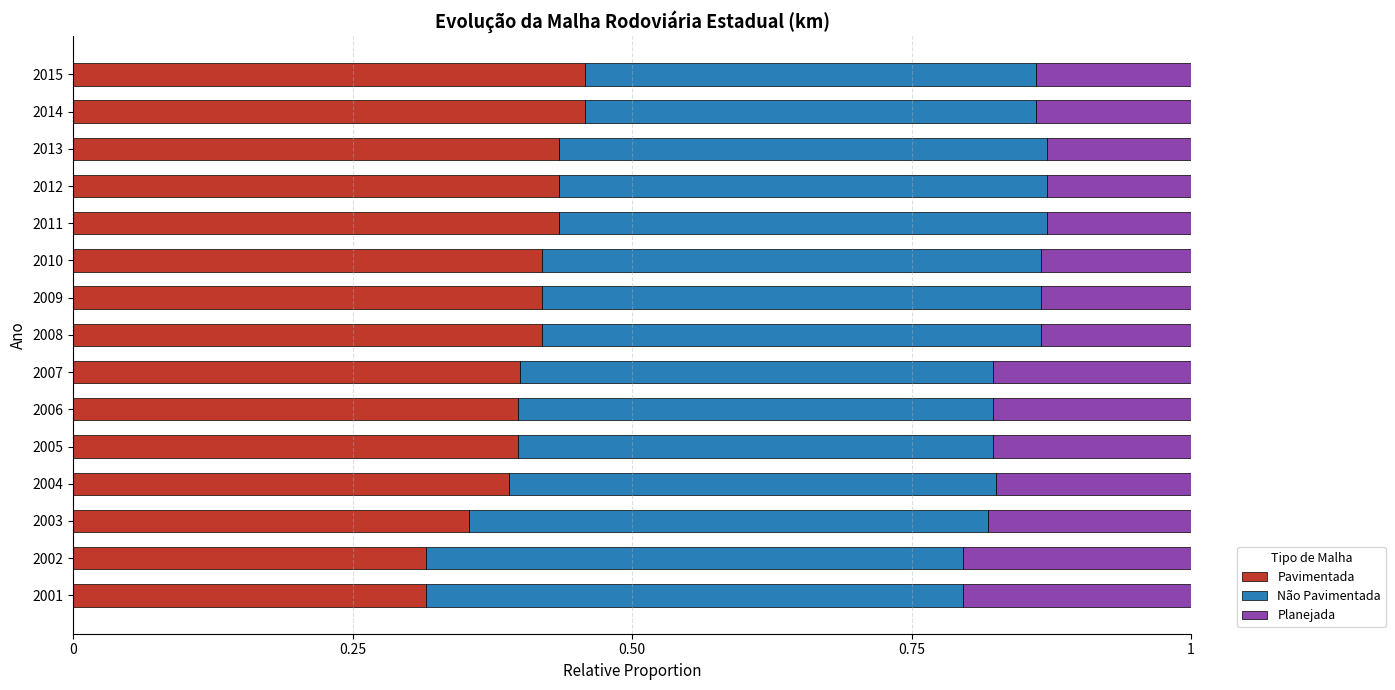

What is the total value across all series at 2009?

1.0